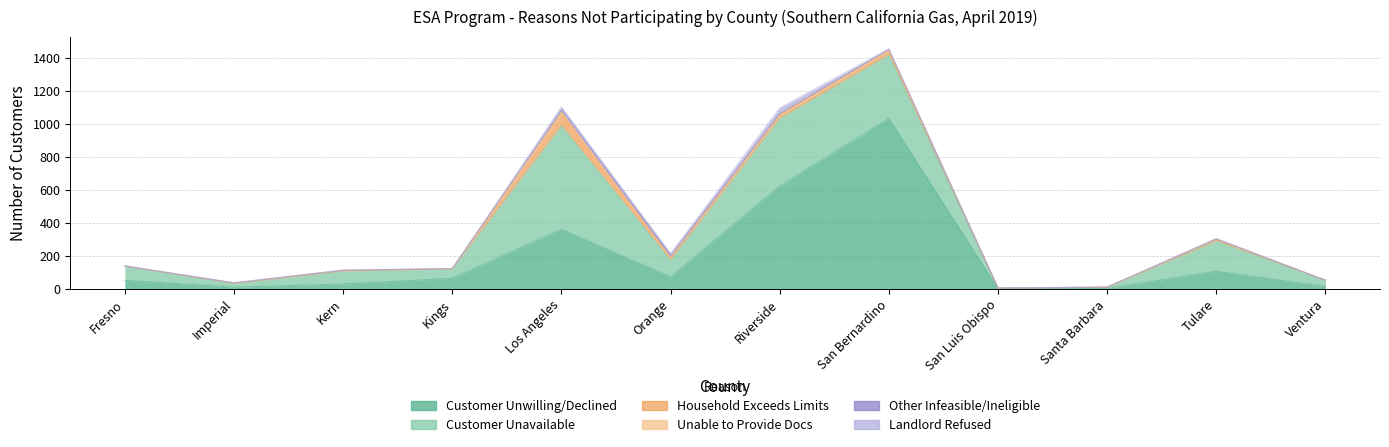

What is the label of the 4th point from the right?

San Luis Obispo